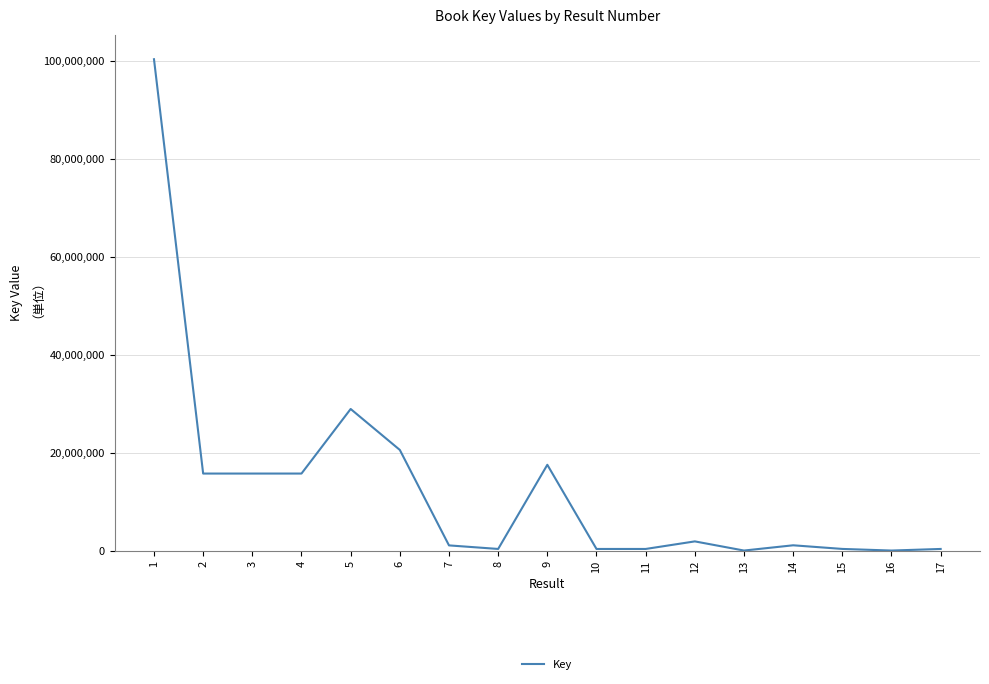

At which label is the value closest to 50140027?

5